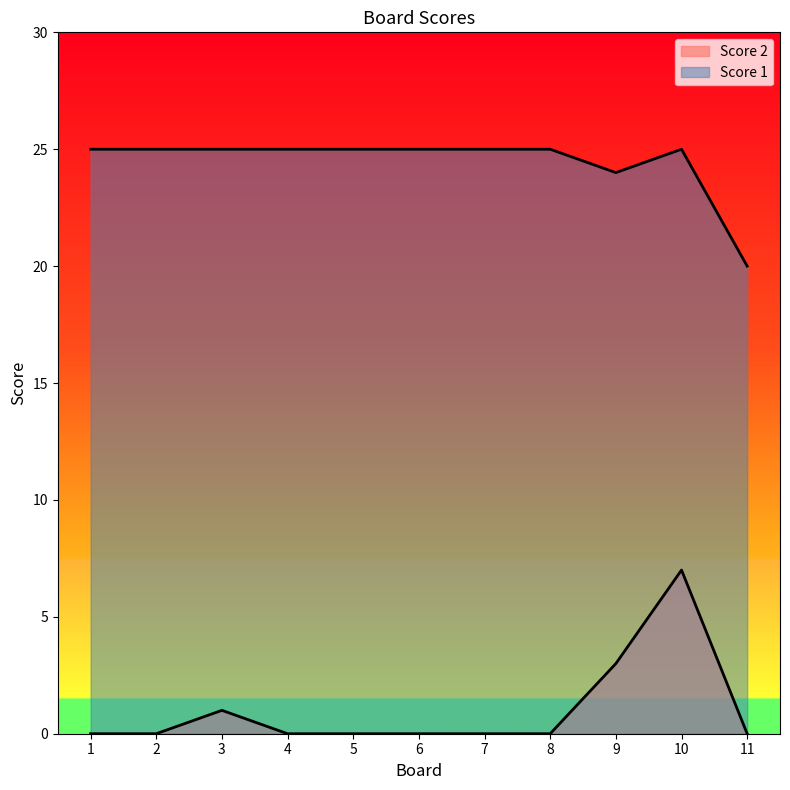

Is it true that Score 1 equals 25 at 7?

True